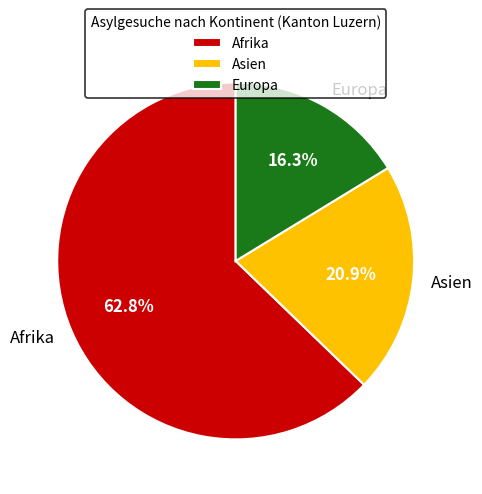

Does any single category account for the majority?

Yes